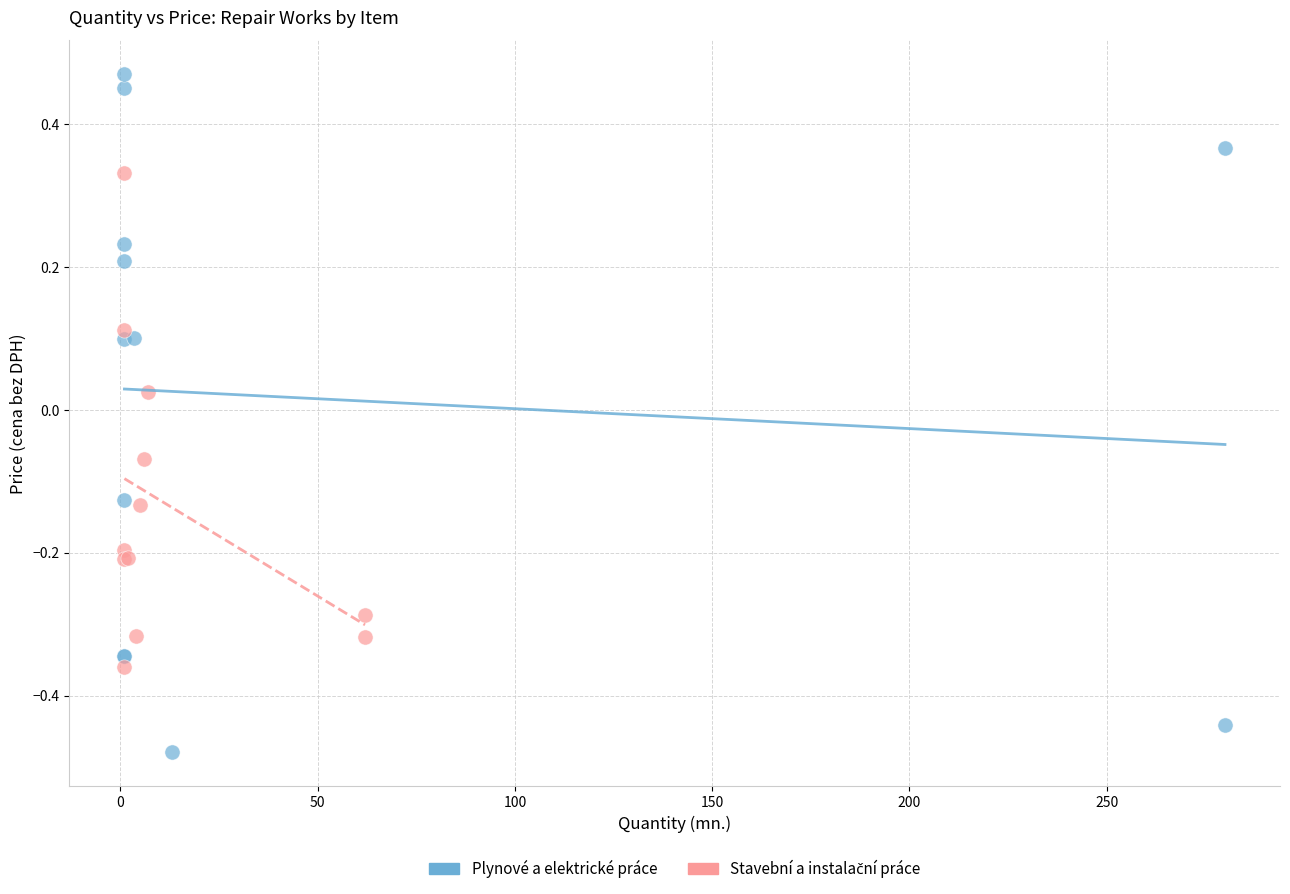

Which series contains the highest Y value?

Plynové a elektrické práce